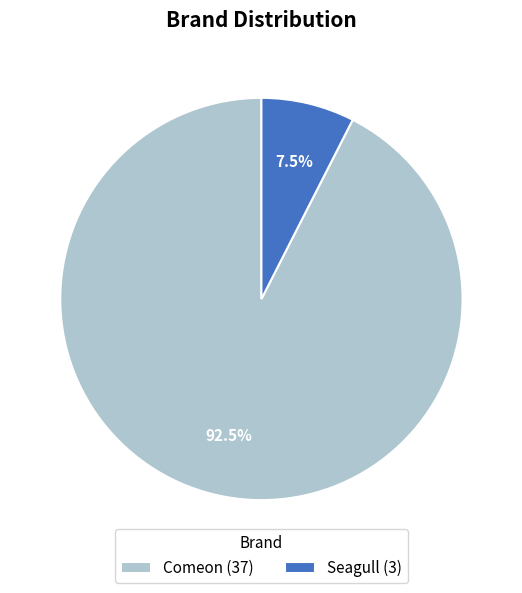

Is there a majority slice in this chart?

Yes